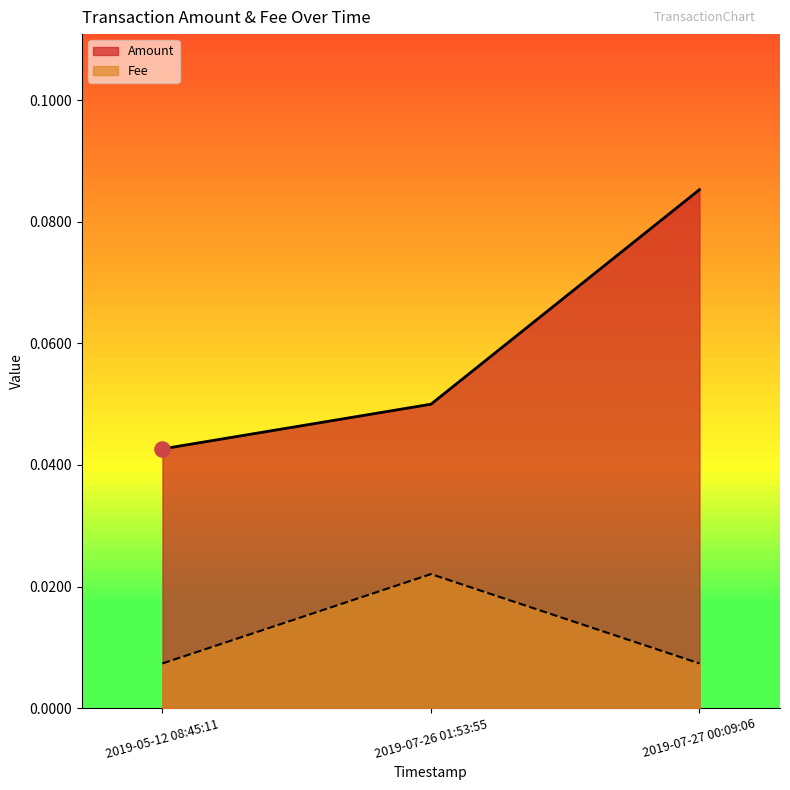

At how many categories does at least one series exceed 0?

3